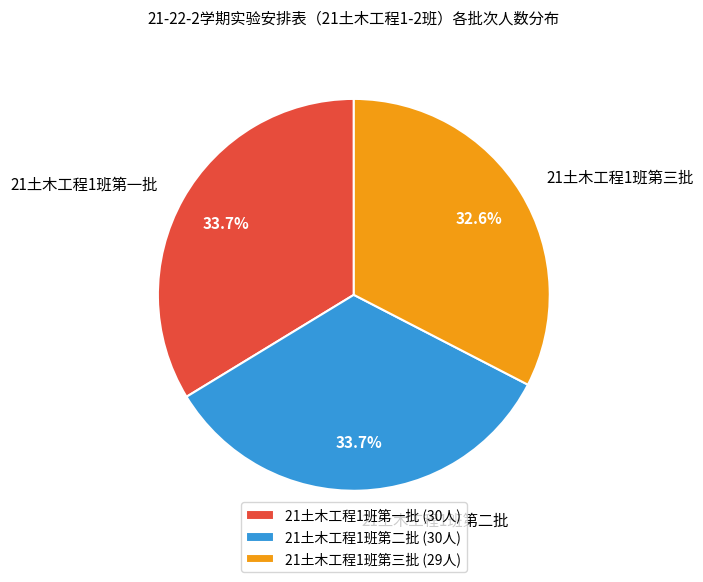

How many segments does this pie chart have?

3